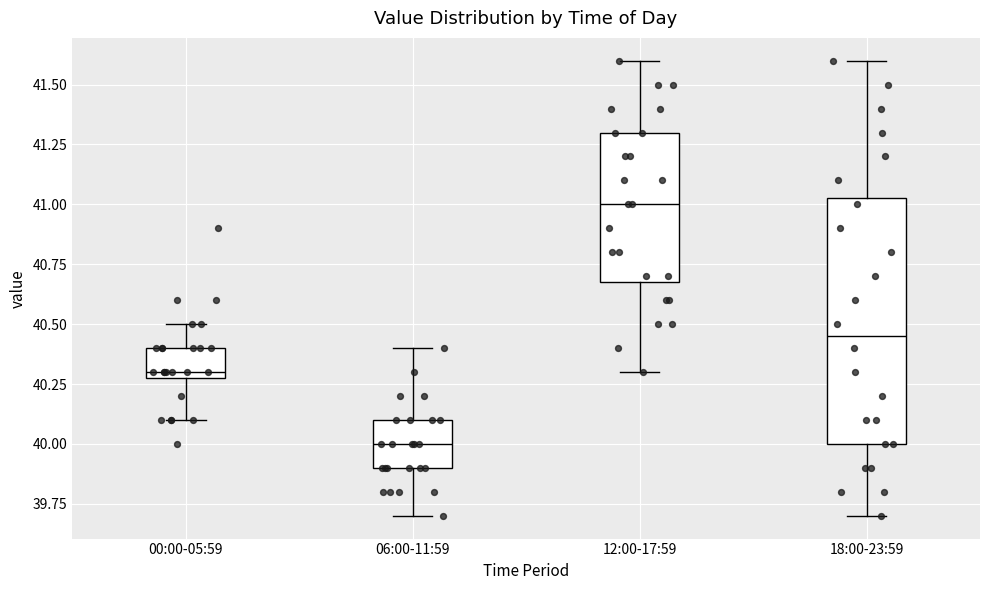

Which box is the tallest, from its lower edge to its upper edge?

18:00-23:59